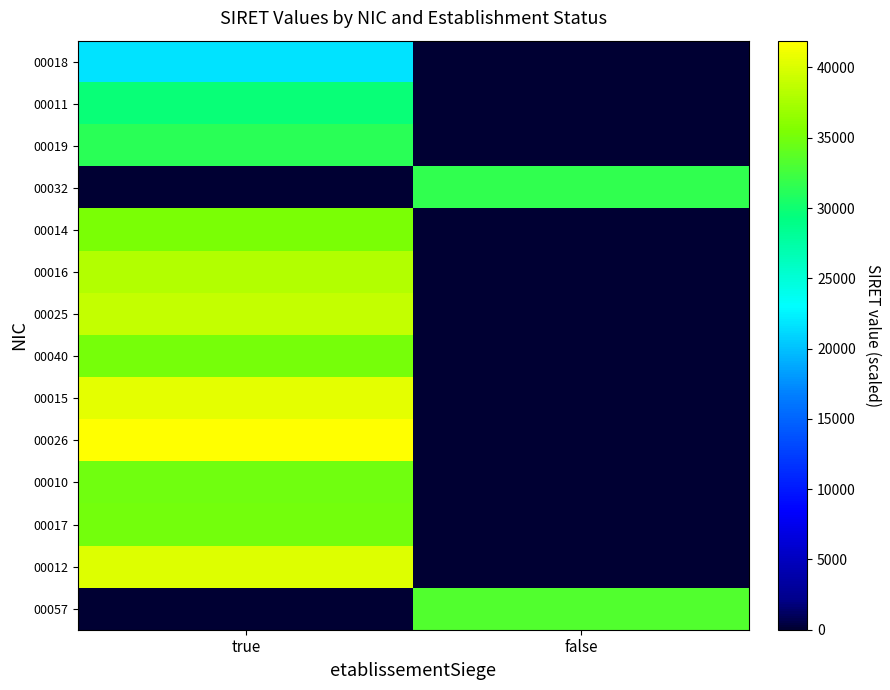

At how many categories does at least one series exceed 26708?

2